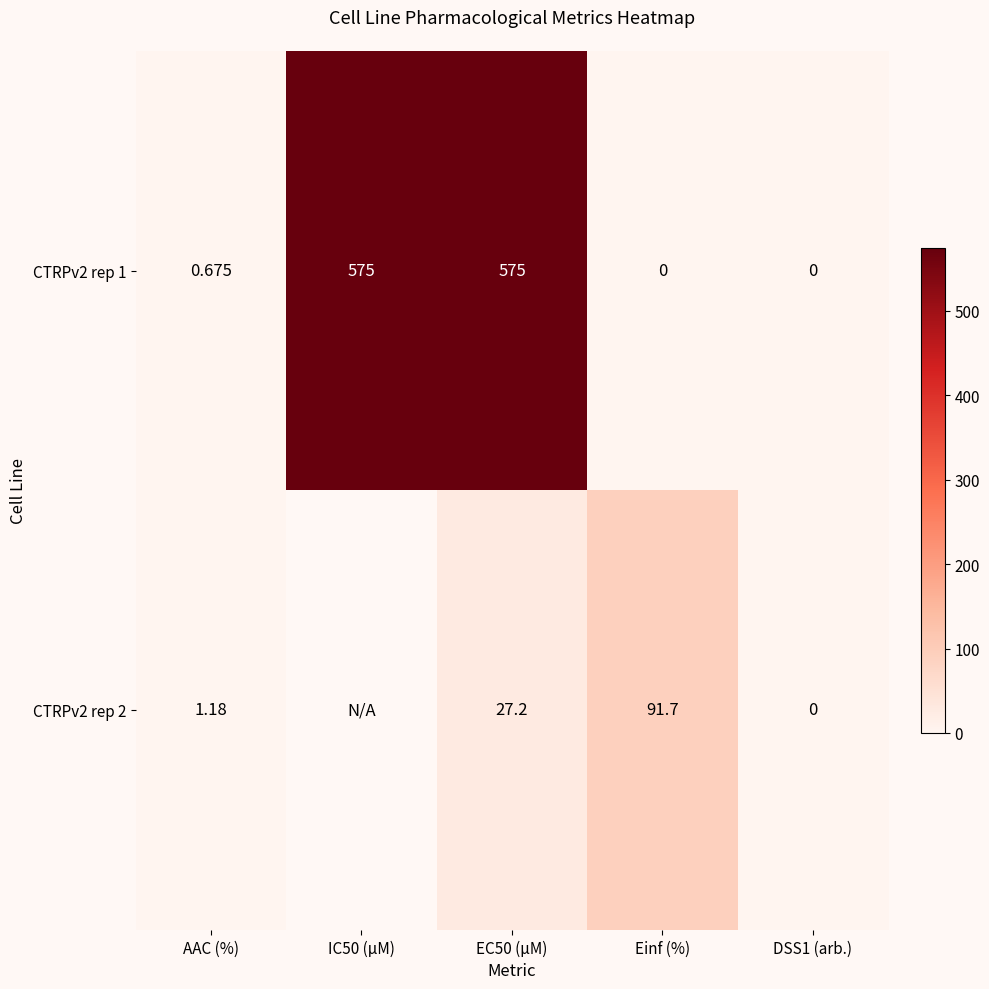

Where is CTRPv2 rep 1 nearest to the value 287?

AAC (%)